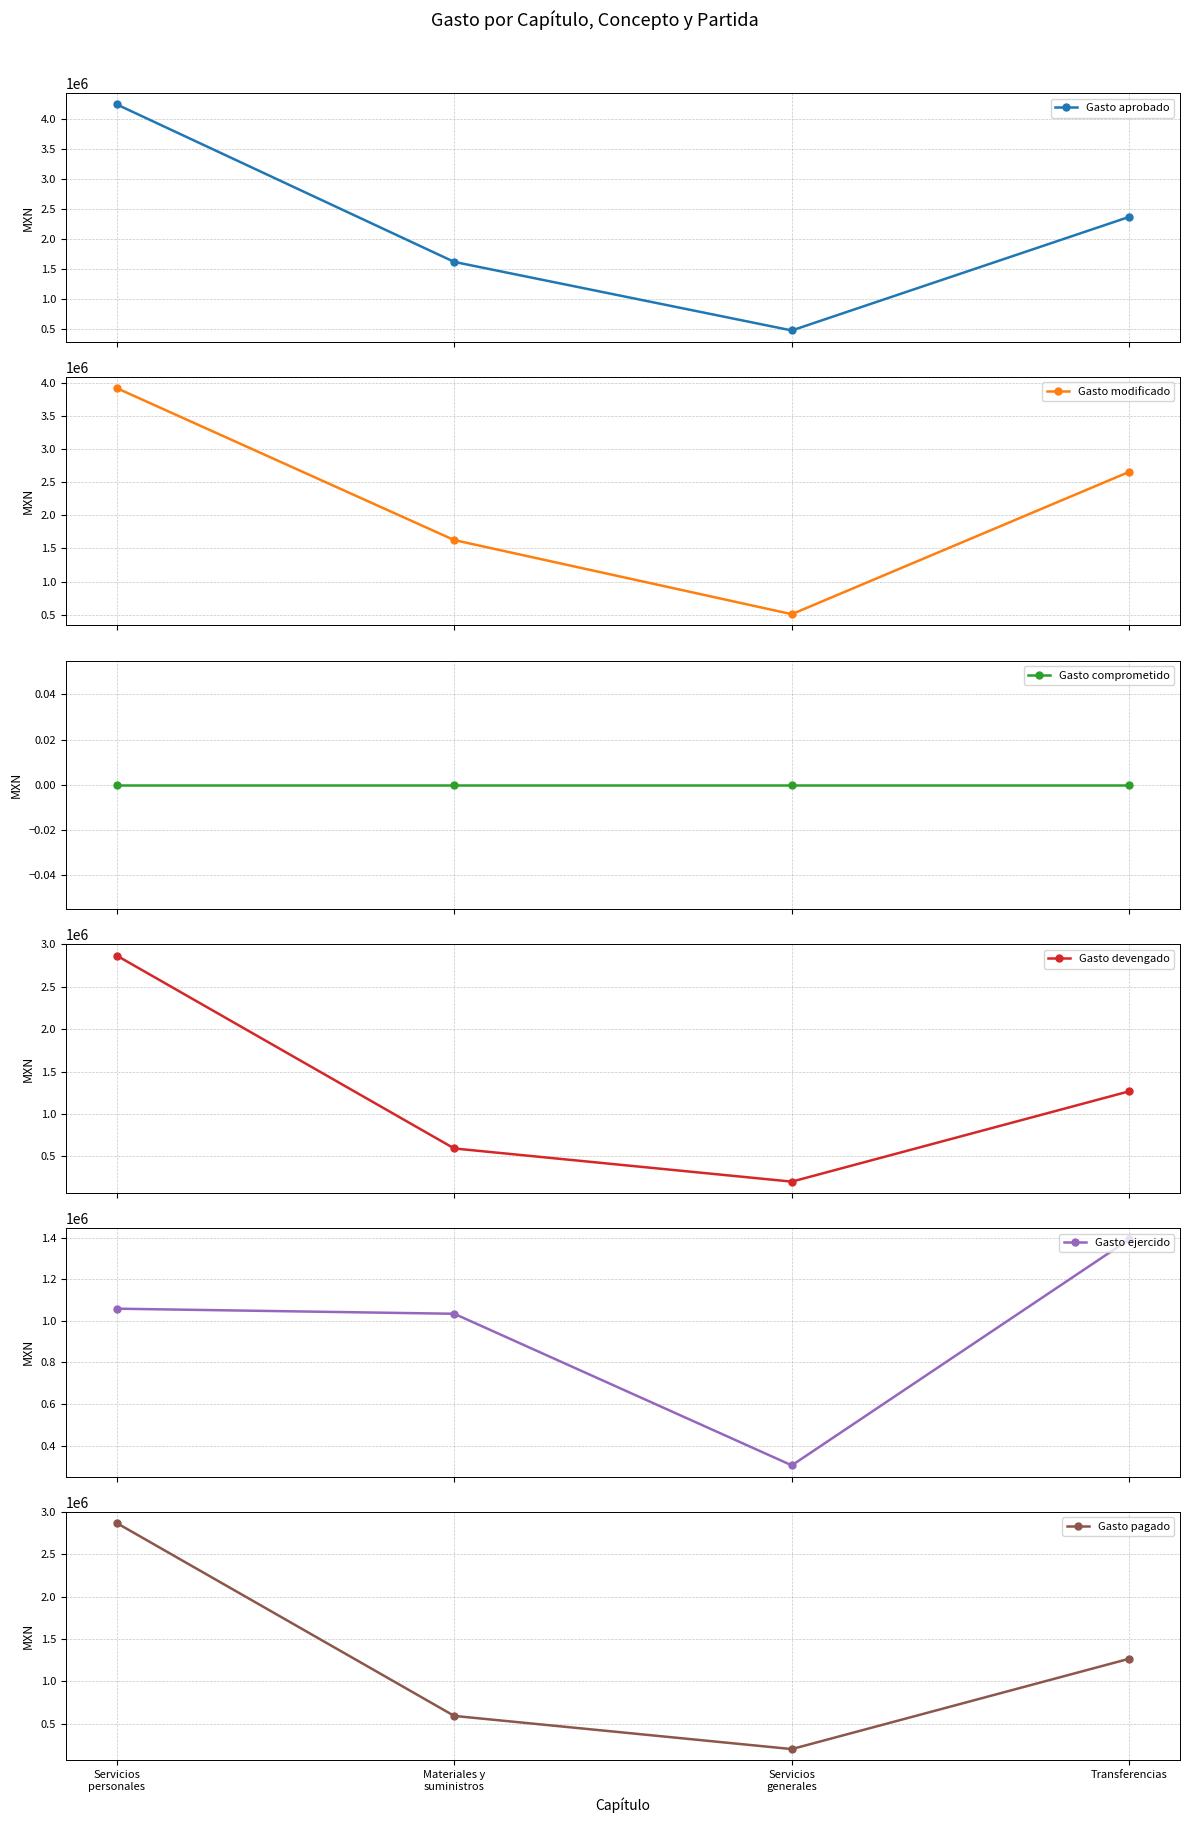

How many lines are shown in the chart?

6